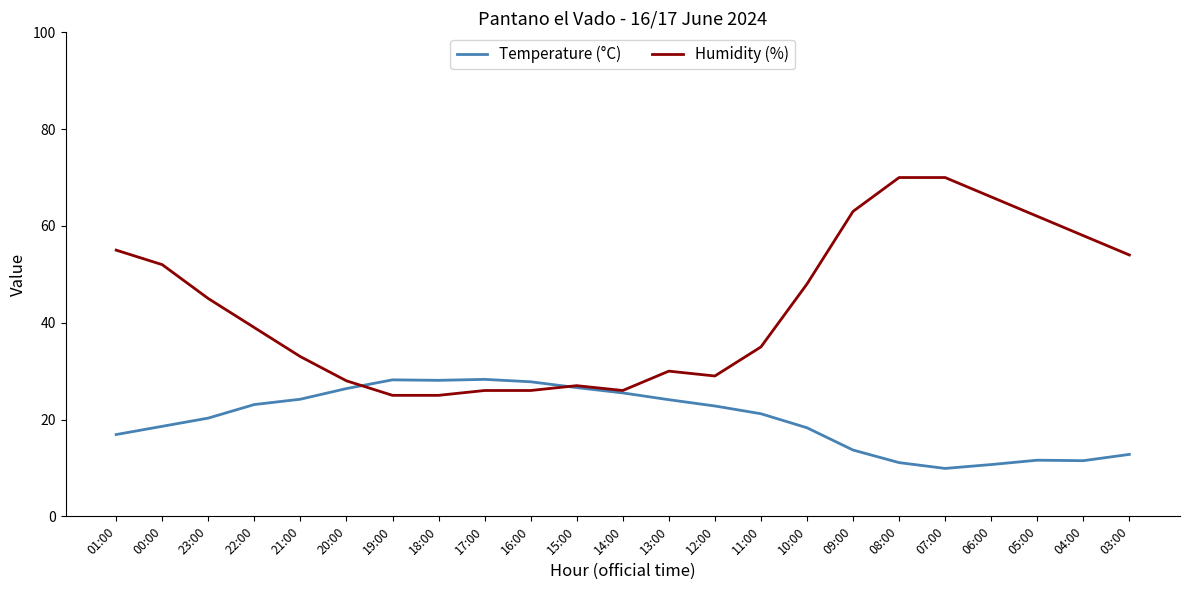

Which series has the largest total across all categories?

Humidity (%)